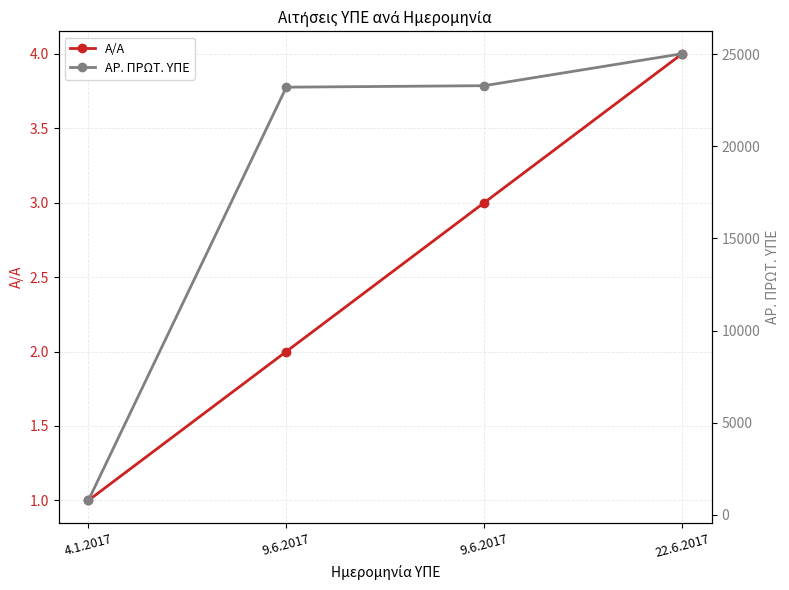

What is the label of the 4th point from the right?

4.1.2017